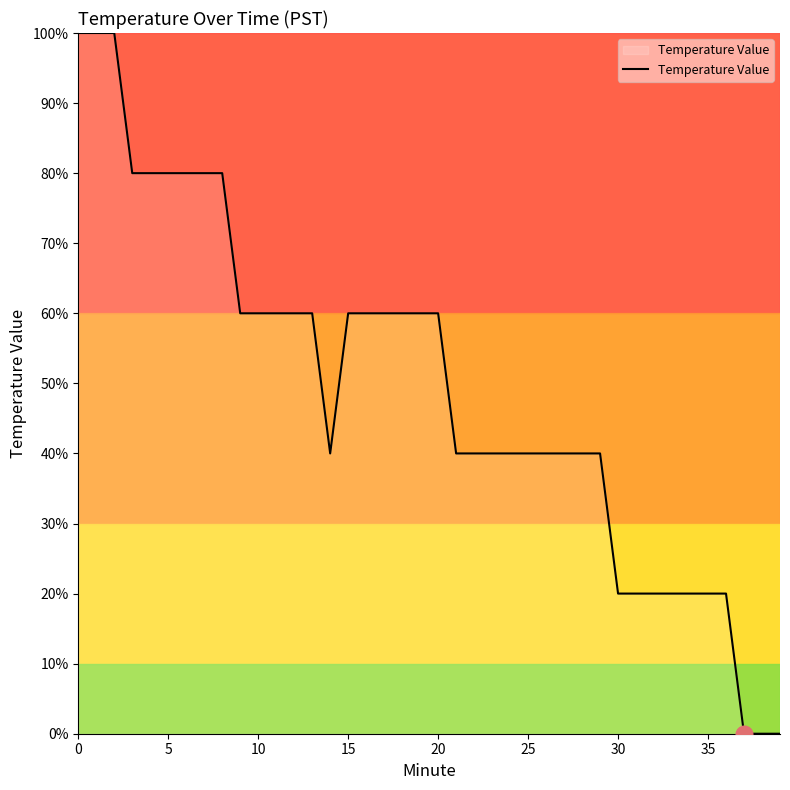

What is the greatest value displayed?

100.0